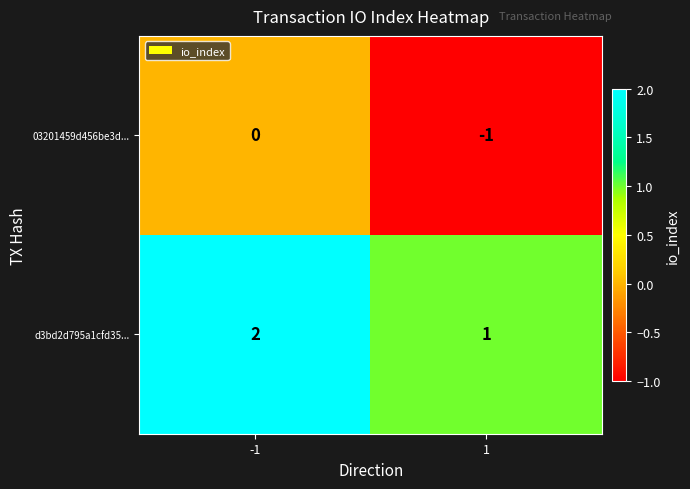

Reading right to left, extract all data points from this chart.

03201459d456be3d...: 1=-1	-1=0
d3bd2d795a1cfd35...: 1=1	-1=2